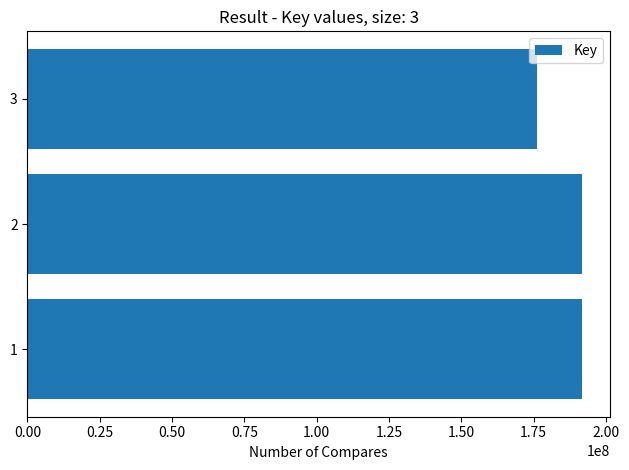

How many values are below 191831777?

1